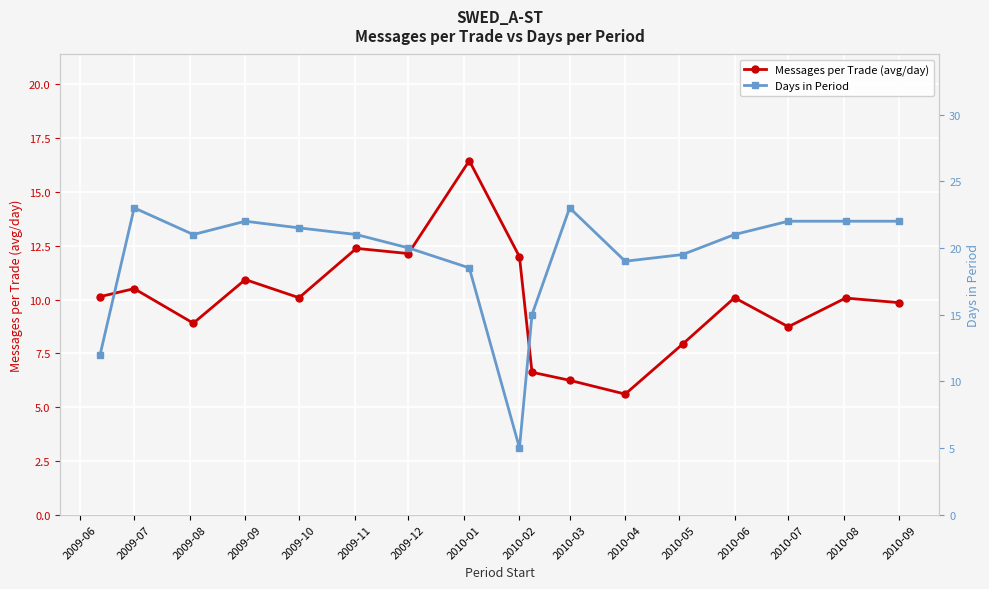

Is it true that Messages per Trade (avg/day) equals 13.9 at 2009-10?

False